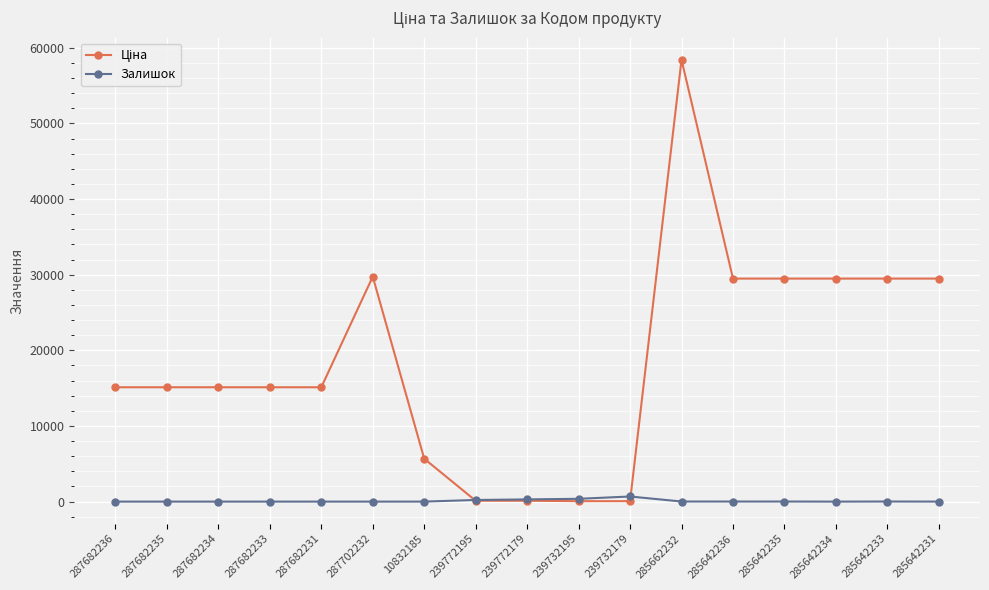

At which category does the chart reach its peak across all series?

285662232